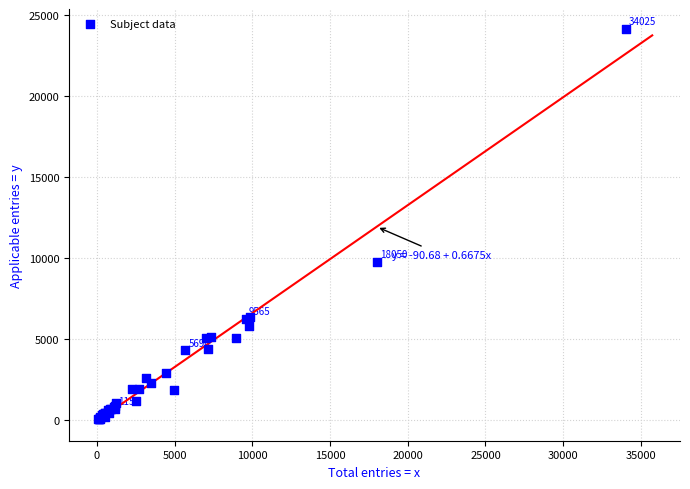

What Y value in the scatter plot is closest to 12105?

9765